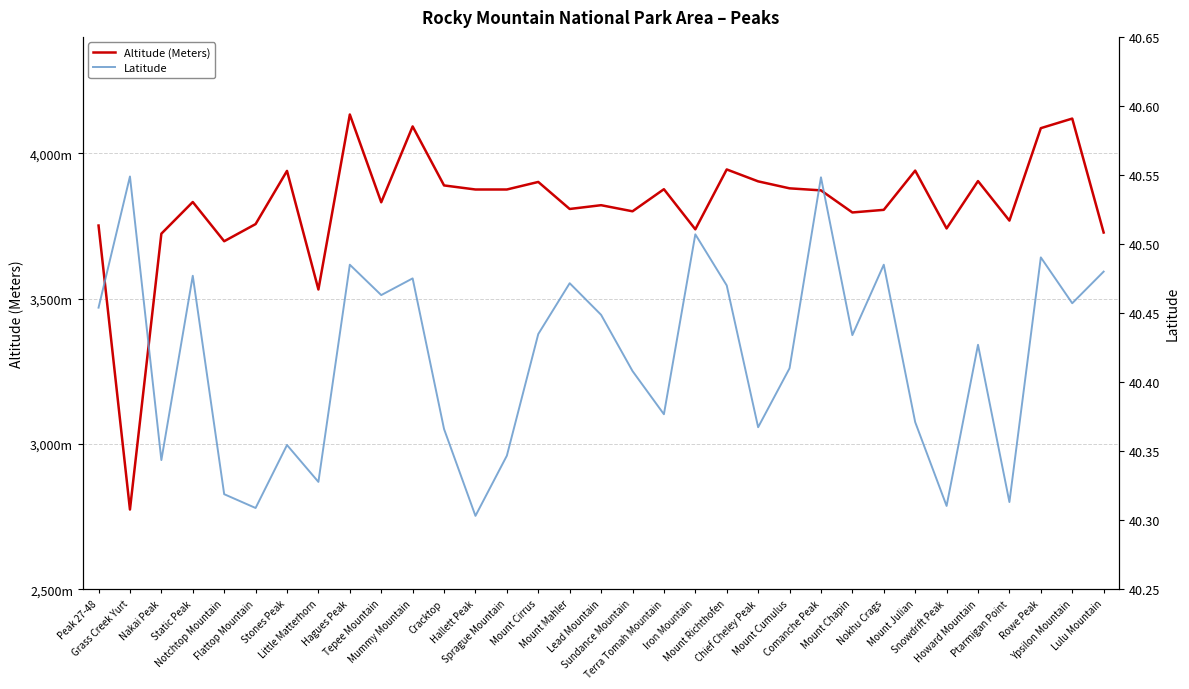

What is the sum of the Altitude (Meters) values at Sprague Mountain and Chief Cheley Peak?

7778.0